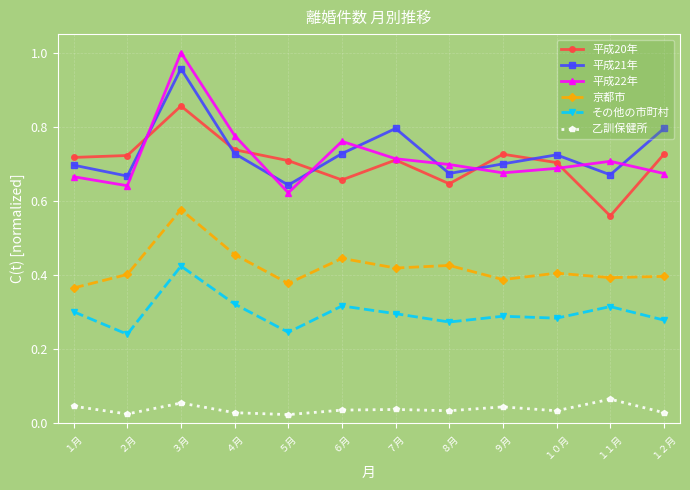

Where is the first local maximum for 平成22年?

３月